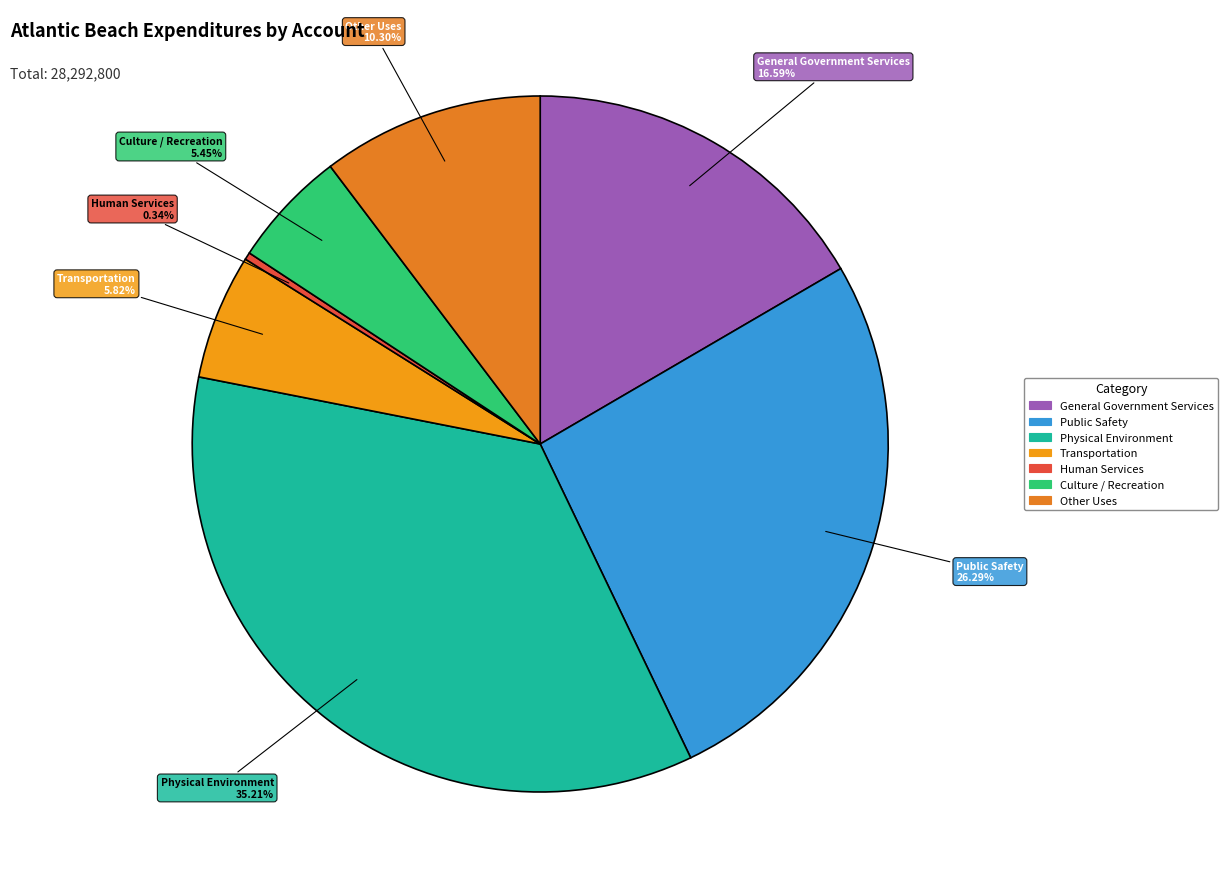

How many segments does this pie chart have?

7